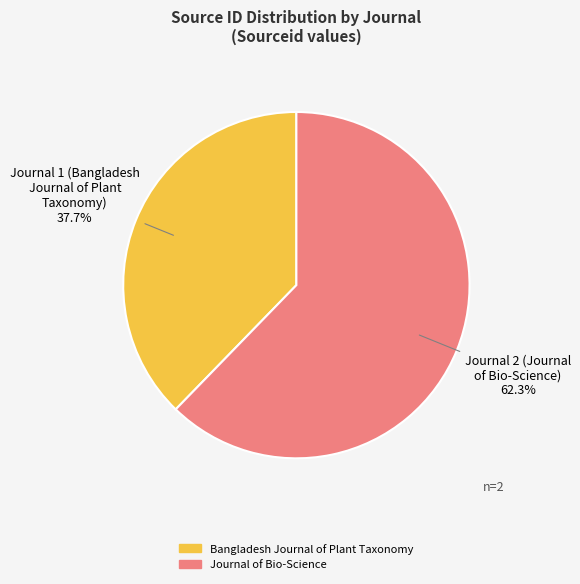

What is the ratio of the value at Journal 1 (Bangladesh Journal of Plant Taxonomy) to the value at Journal 2 (Journal of Bio-Science)?

0.6